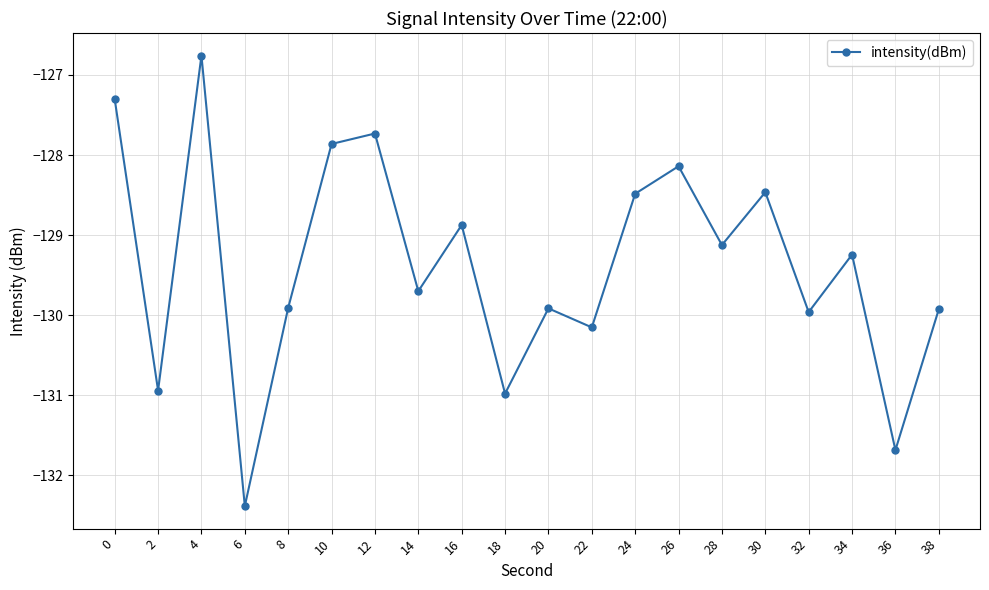

What is the value of the 6th point from the left?

-127.9